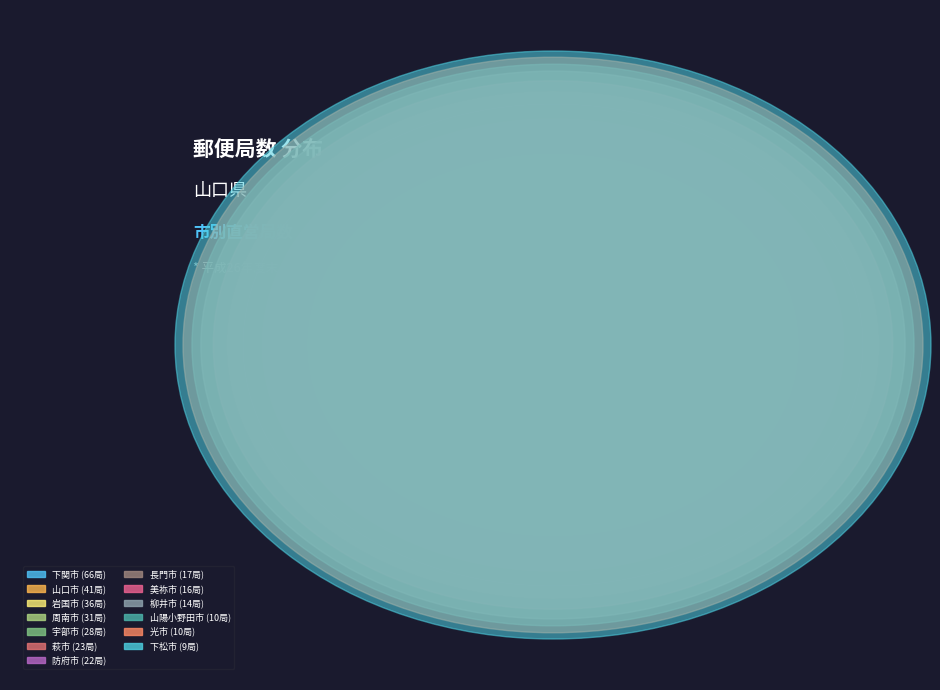

Which slice is the smallest?

下松市